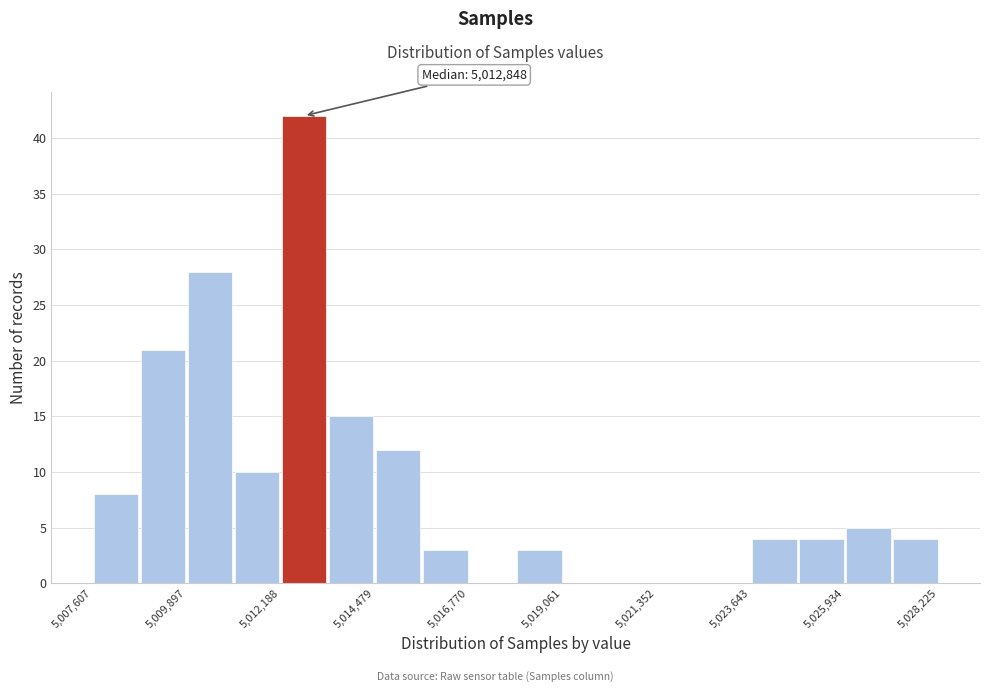

Read against the x-axis, roughly where is the centre of the tallest bar?

5013000